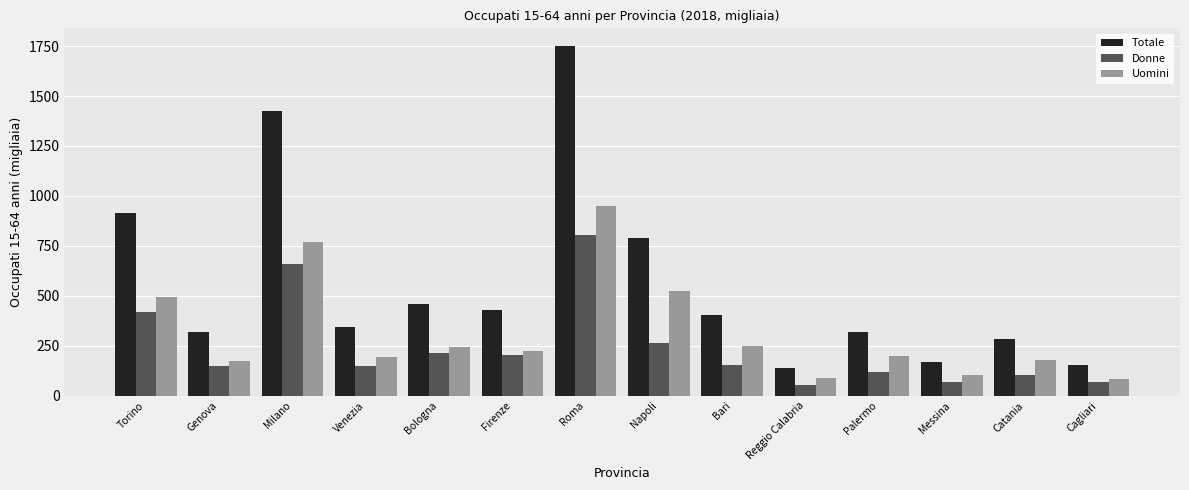

Which series has the largest total across all categories?

Totale